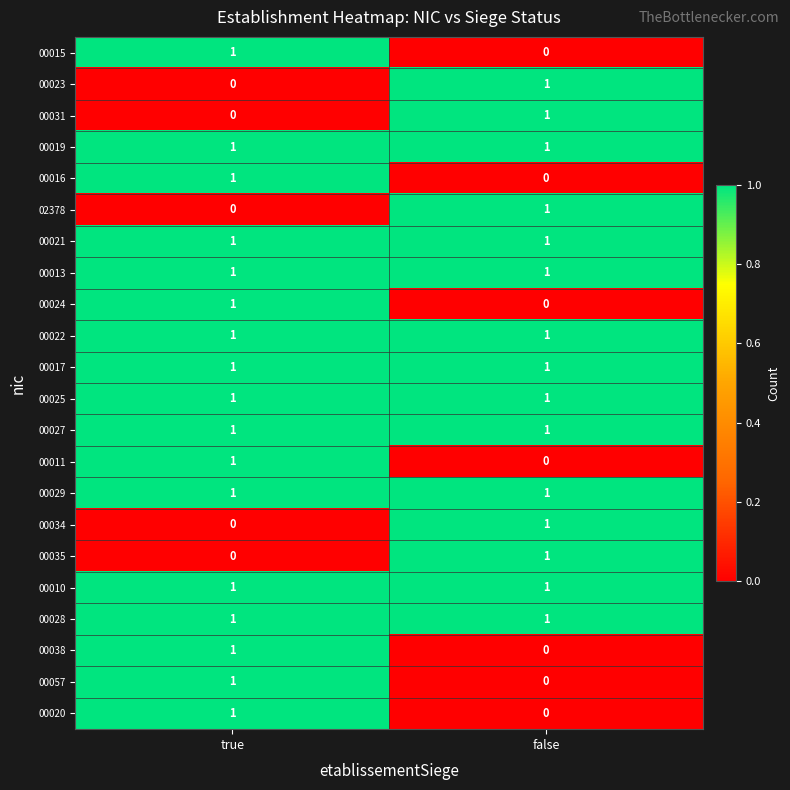

True or false: 00017 has a value of 0 at false.

False